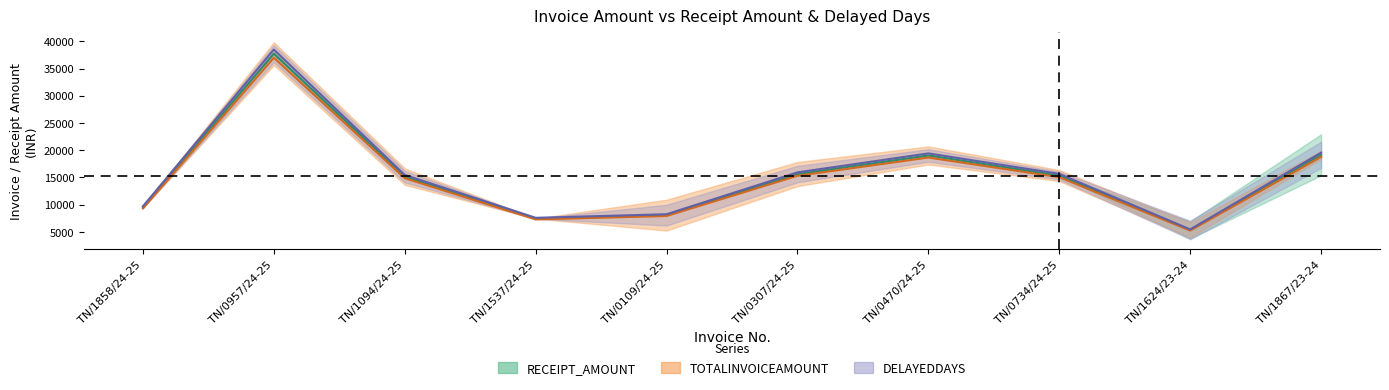

Reading left to right, transcribe all the data shown in this chart.

RECEIPT_AMOUNT: TN/1858/24-25=9522.0	TN/0957/24-25=37723.0	TN/1094/24-25=15166.0	TN/1537/24-25=7450.0	TN/0109/24-25=8092.0	TN/0307/24-25=15625.0	TN/0470/24-25=19040.0	TN/0734/24-25=15358.0	TN/1624/23-24=5365.0	TN/1867/23-24=19162.0
TOTALINVOICEAMOUNT: TN/1858/24-25=9331.6	TN/0957/24-25=36968.5	TN/1094/24-25=14862.7	TN/1537/24-25=7301.0	TN/0109/24-25=7930.2	TN/0307/24-25=15312.5	TN/0470/24-25=18659.2	TN/0734/24-25=15050.8	TN/1624/23-24=5257.7	TN/1867/23-24=18778.8
DELAYEDDAYS: TN/1858/24-25=9712.4	TN/0957/24-25=38477.5	TN/1094/24-25=15469.3	TN/1537/24-25=7599.0	TN/0109/24-25=8253.8	TN/0307/24-25=15937.5	TN/0470/24-25=19420.8	TN/0734/24-25=15665.2	TN/1624/23-24=5472.3	TN/1867/23-24=19545.2